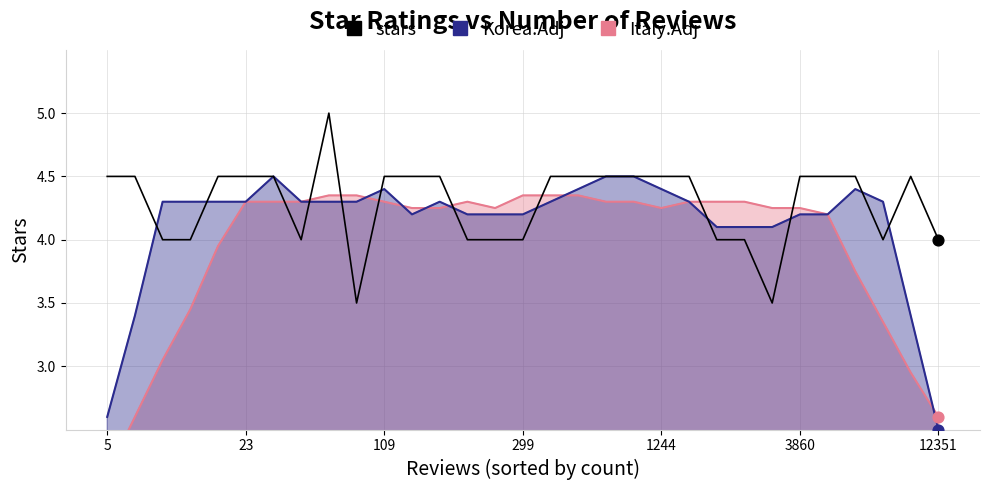

Between 8 and 23, which is larger?

8